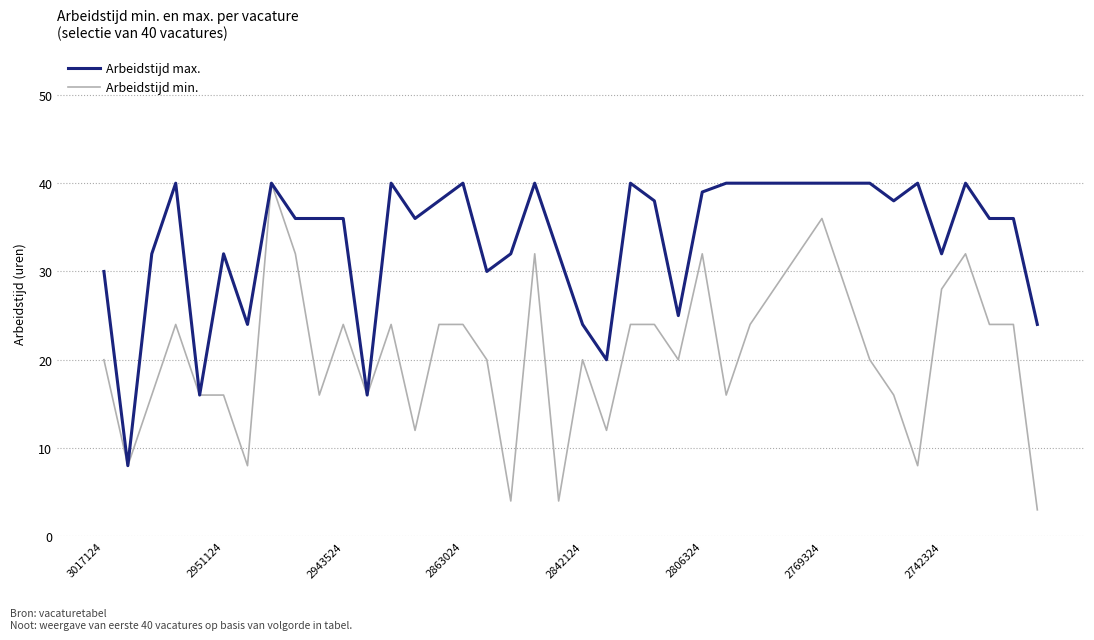

Which series has the largest range (max minus min)?

Arbeidstijd min.